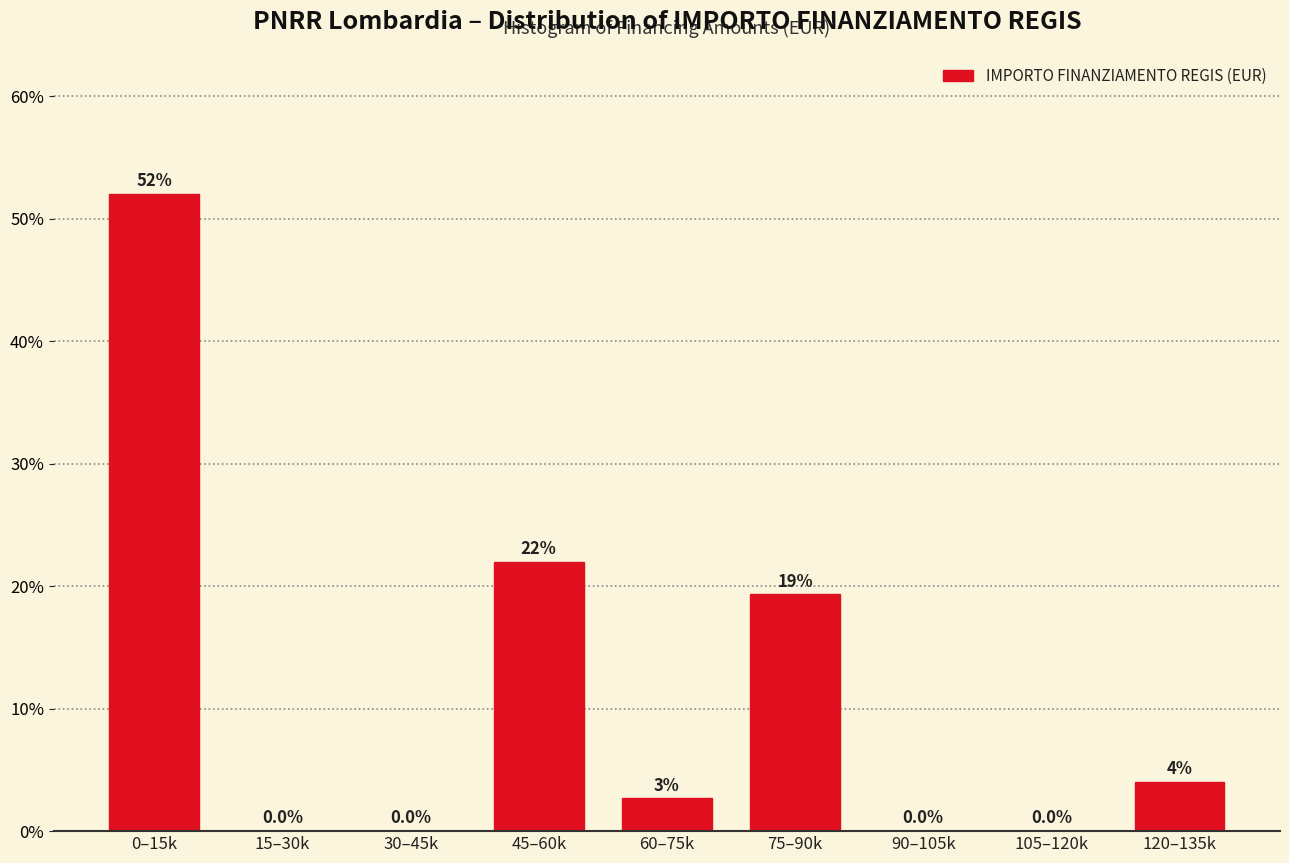

Where does the data first go above 2?

0–15k